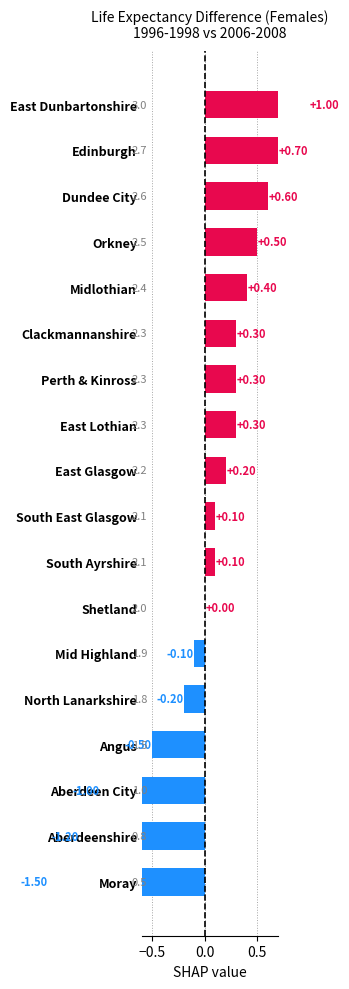

Are the bars horizontal?

Yes